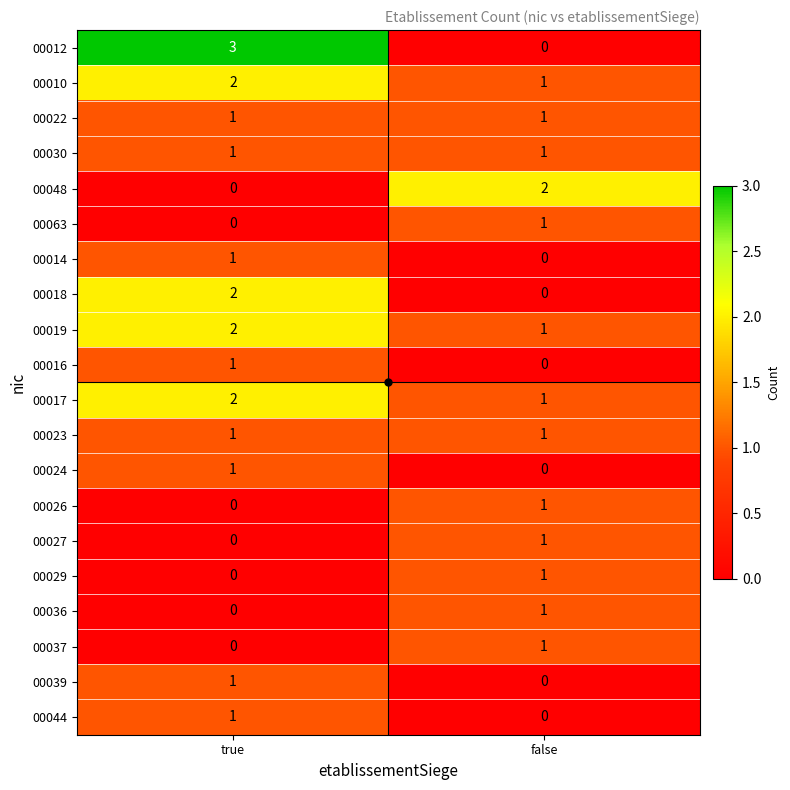

True or false: 00024 has a value of 1 at true.

True